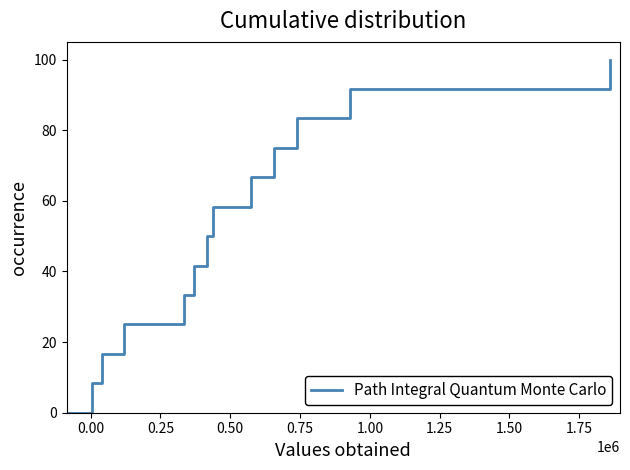

What is the difference between the maximum and minimum values?

100.0